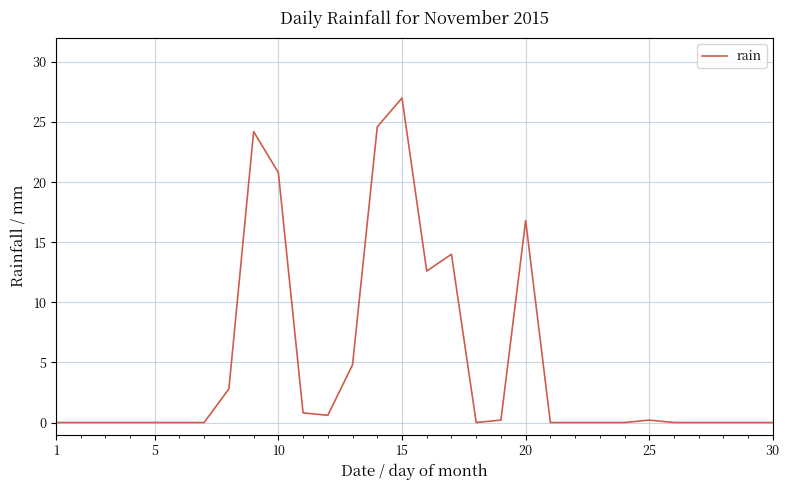

What is the difference between the maximum and minimum values?

27.0